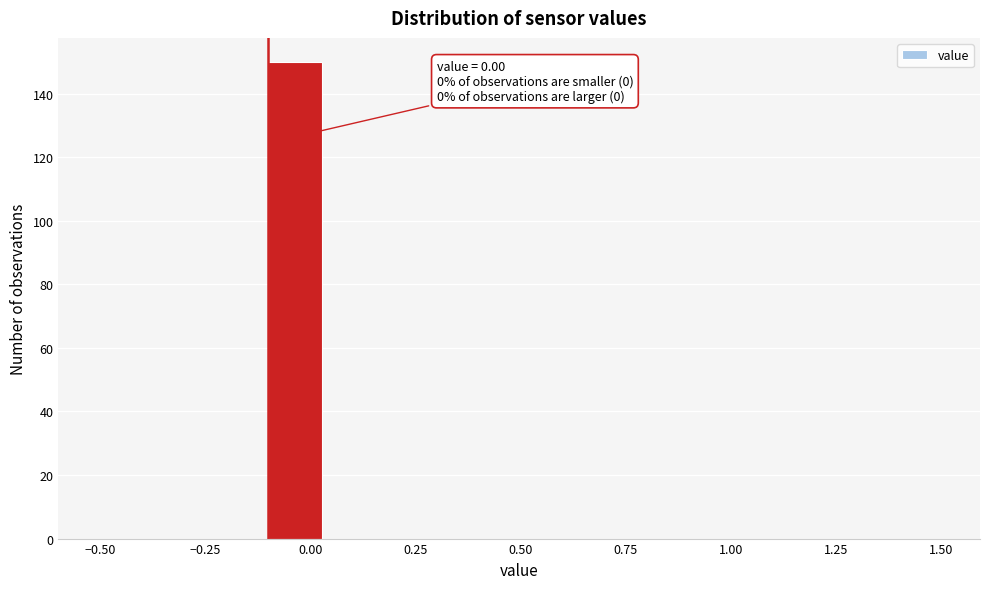

Around what value on the x-axis is the tallest bar? Give the approximate position of its centre, as read against the axis.

-0.05